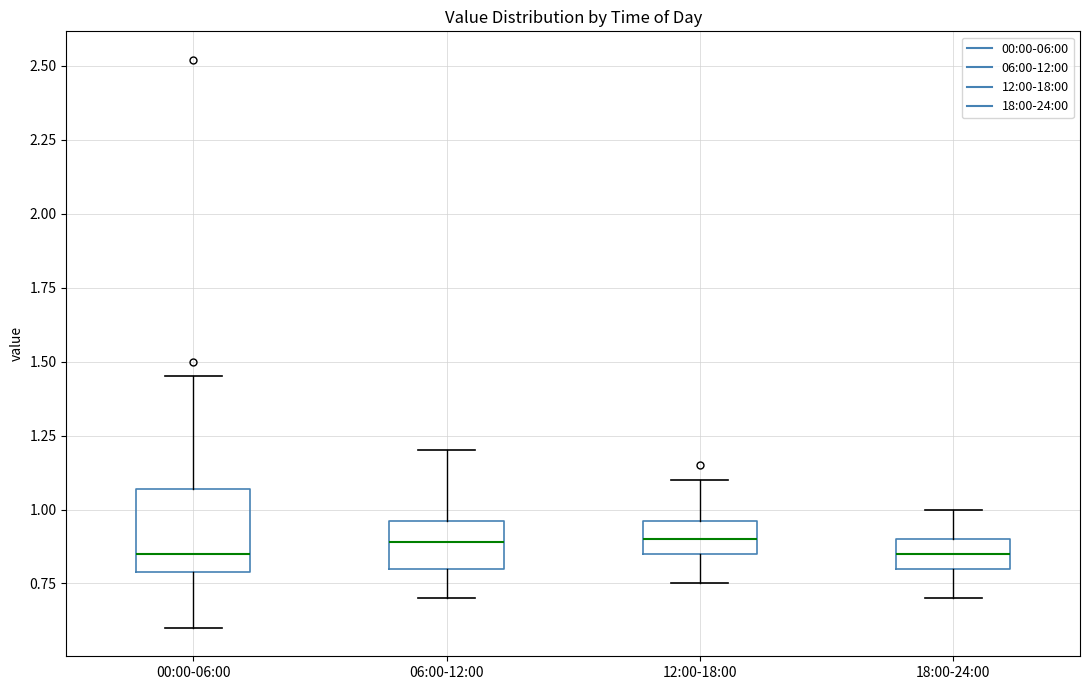

Reading left to right, transcribe this box plot: for each box, give where its median line is, the range the box spans, and where its two whiskers end, as read against the y-axis. The values are not printed on the chart, so give them approximately, as read against the axis.

00:00-06:00: median 0.85, box 0.80 to 1.05, whiskers 0.60 to 1.45
06:00-12:00: median 0.90, box 0.80 to 0.95, whiskers 0.70 to 1.20
12:00-18:00: median 0.90, box 0.85 to 0.95, whiskers 0.75 to 1.10
18:00-24:00: median 0.85, box 0.80 to 0.90, whiskers 0.70 to 1.00